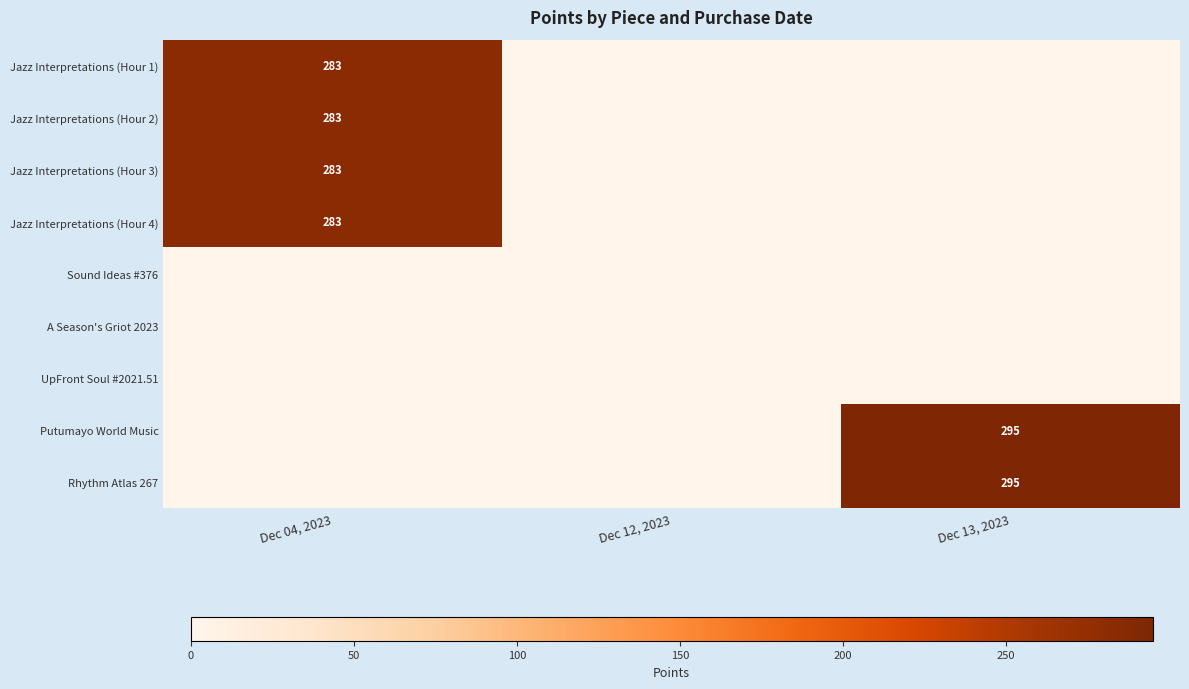

Between Dec 04, 2023 and Dec 12, 2023, which is larger?

Dec 04, 2023